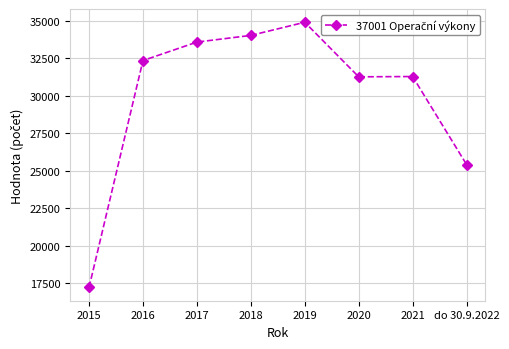

Where is the data nearest to the value 26054?

do 30.9.2022